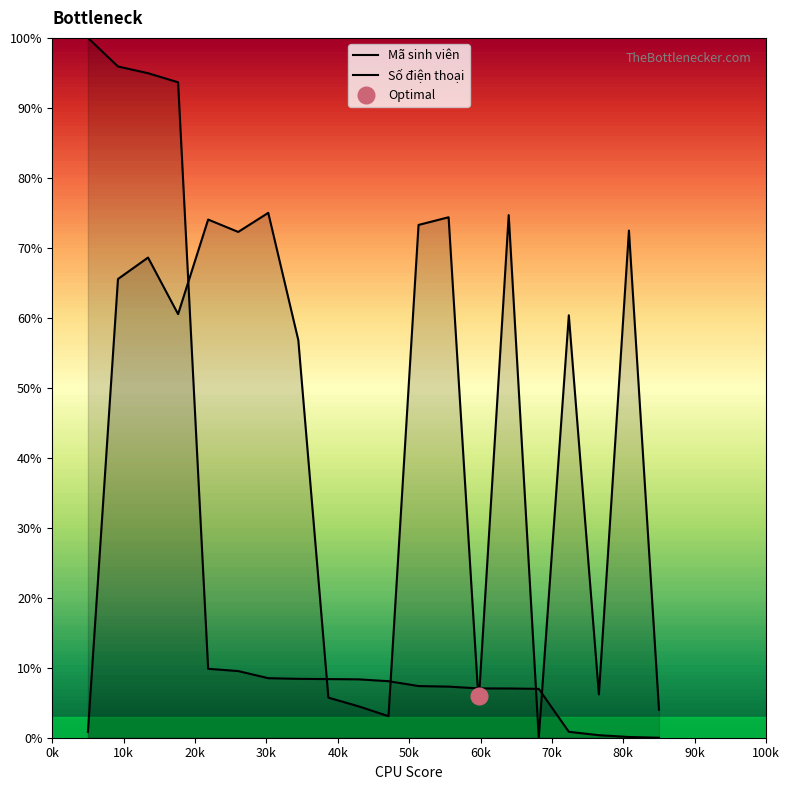

At 14, list the series in order from smallest to largest.

Số điện thoại (scaled), Mã sinh viên